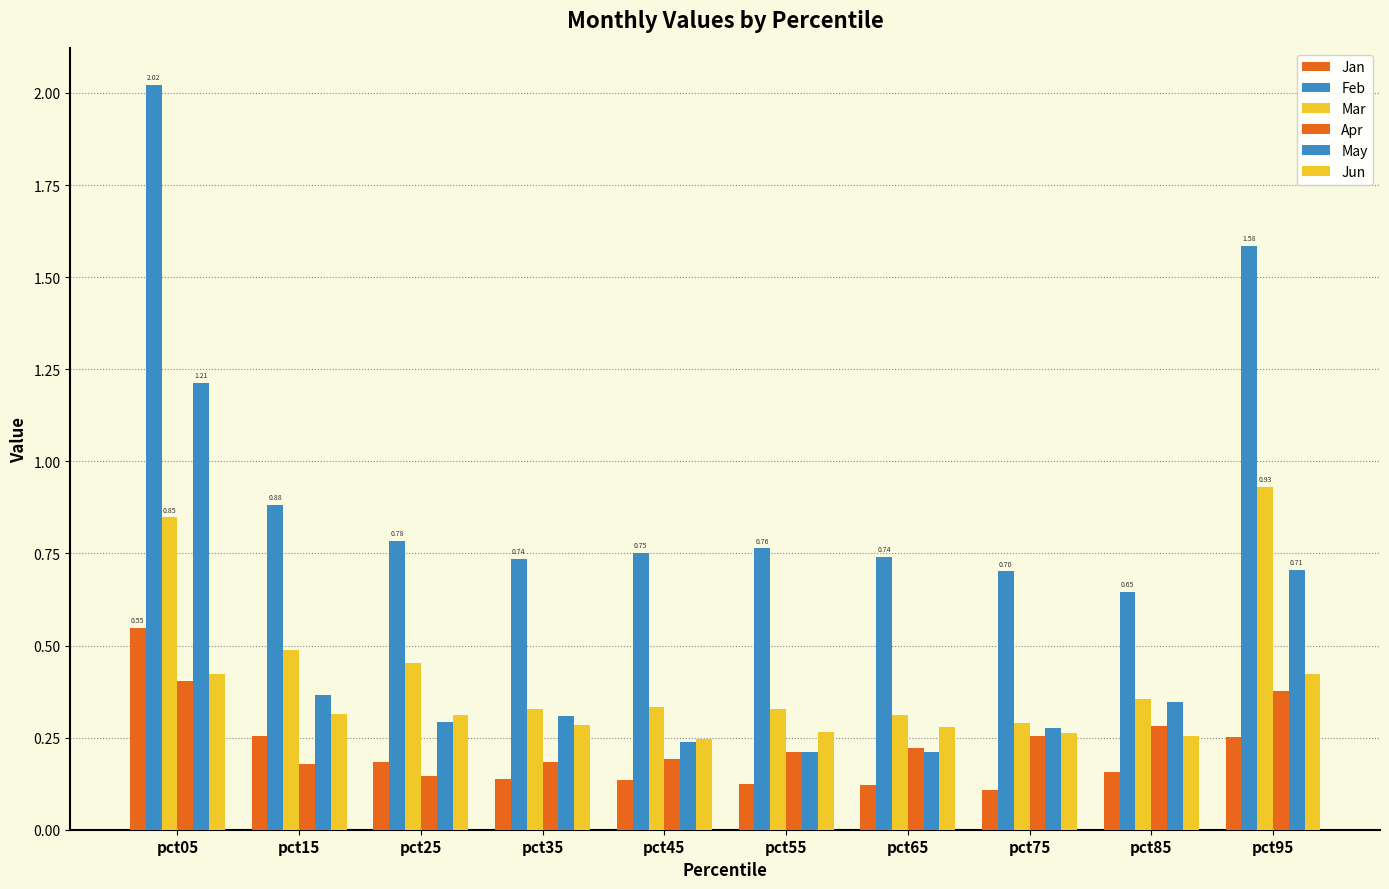

Rank the series by their maximum value, from highest to lowest.

Feb, May, Mar, Jan, Jun, Apr